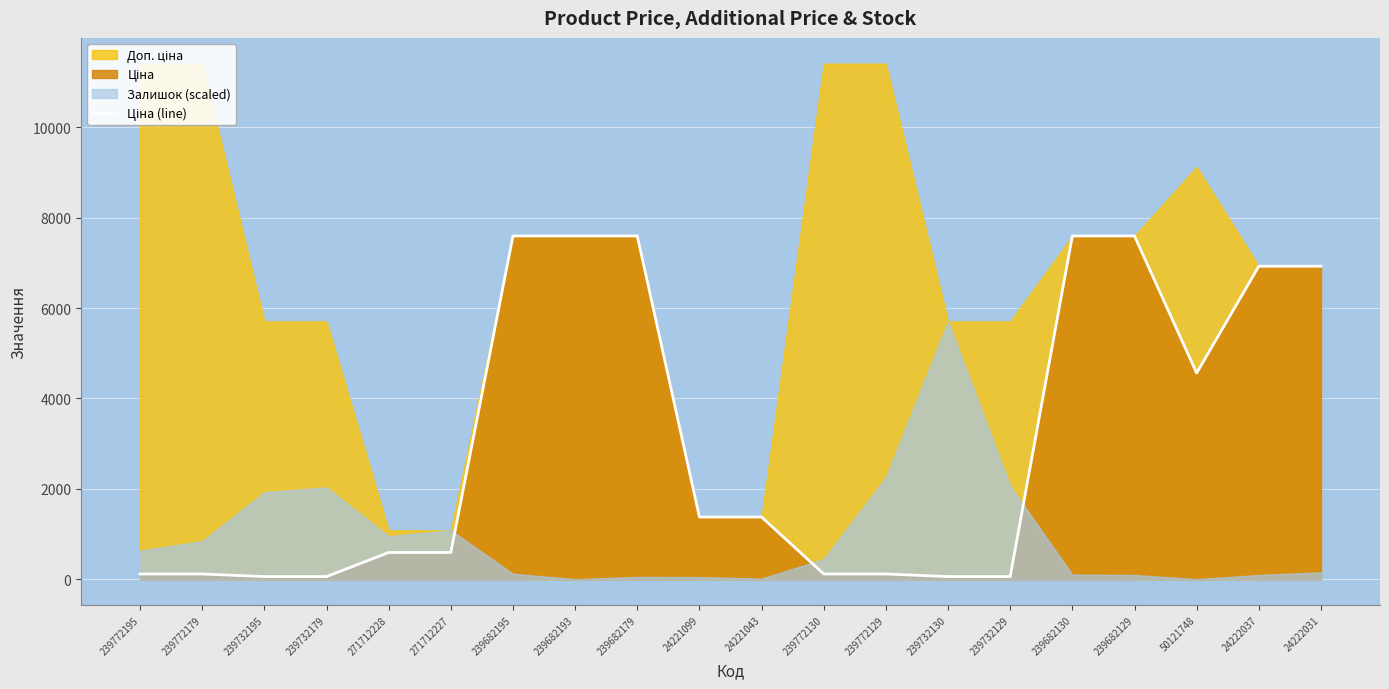

Reading left to right, list all the values displayed in this chart.

114.1	114.1	57.0	57.0	589.9	589.9	7596.5	7596.5	7596.5	1375.4	1375.4	114.1	114.1	57.0	57.0	7596.5	7596.5	4561.9	6925.7	6925.7